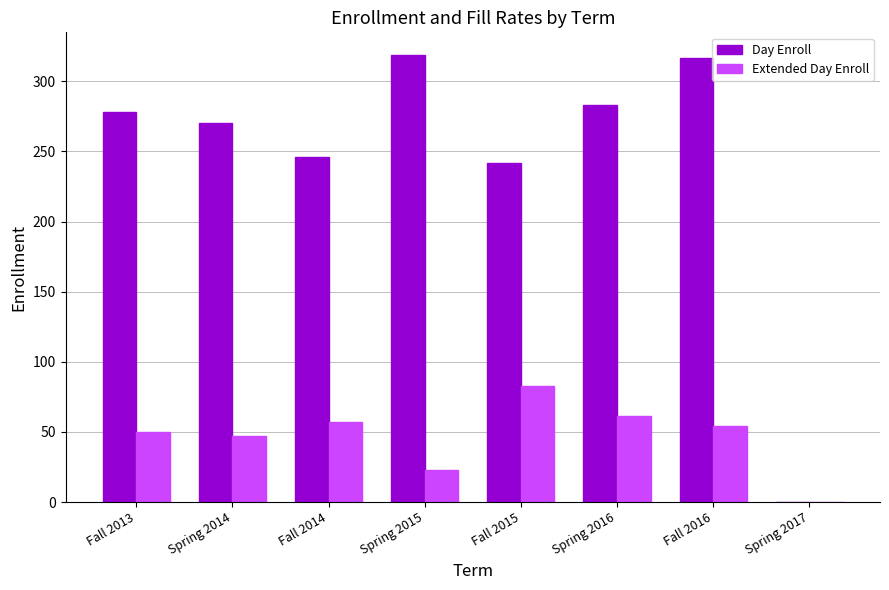

How many groups of bars are there?

8